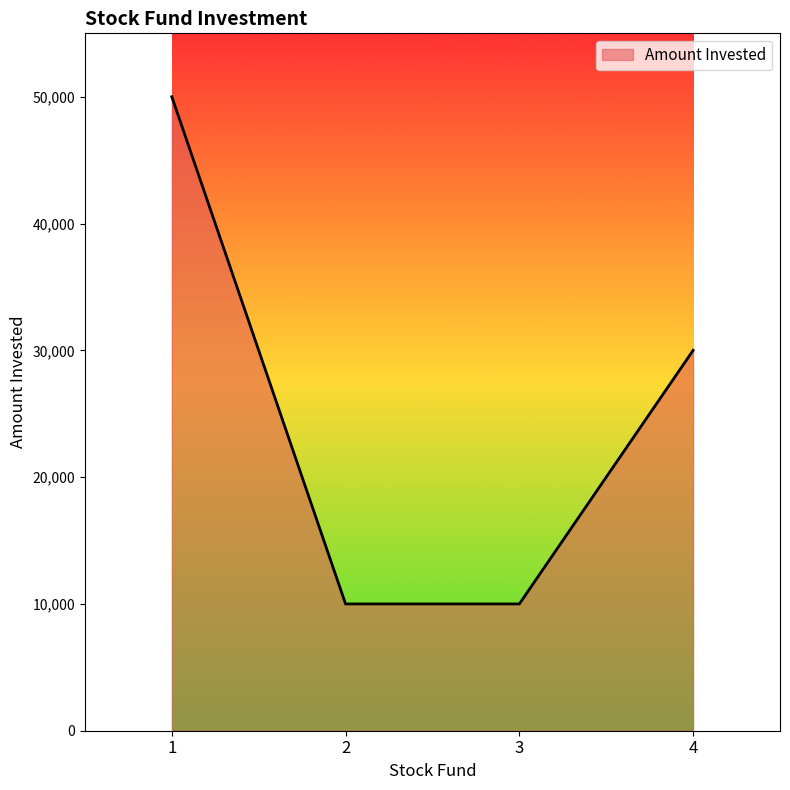

How many series are shown in this chart?

1